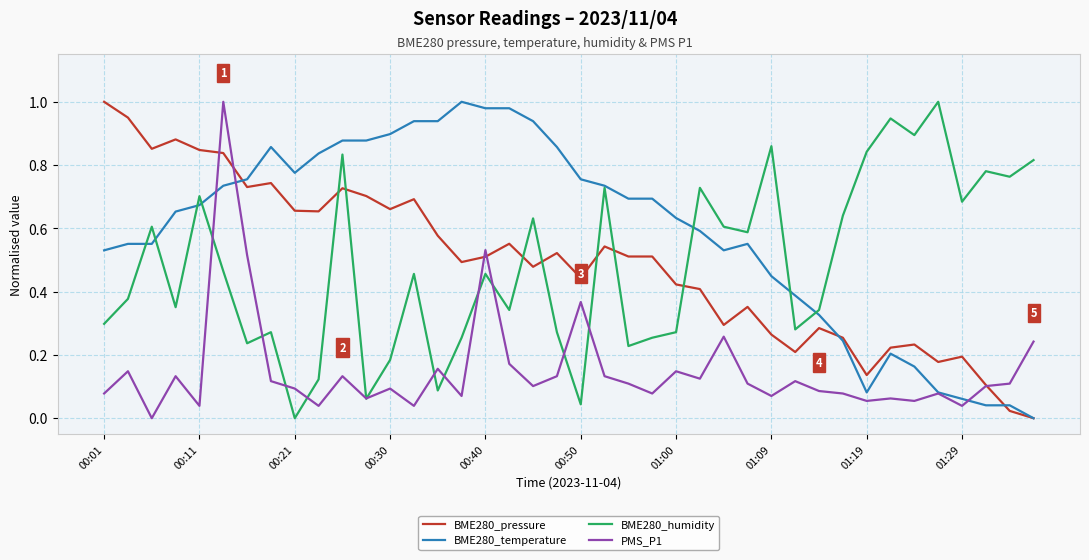

Which series has the largest total across all categories?

BME280_temperature